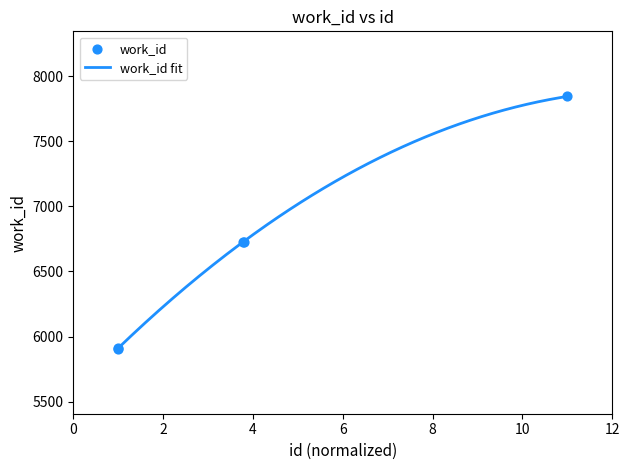

Which has a higher value, 17906 or 15683?

17906